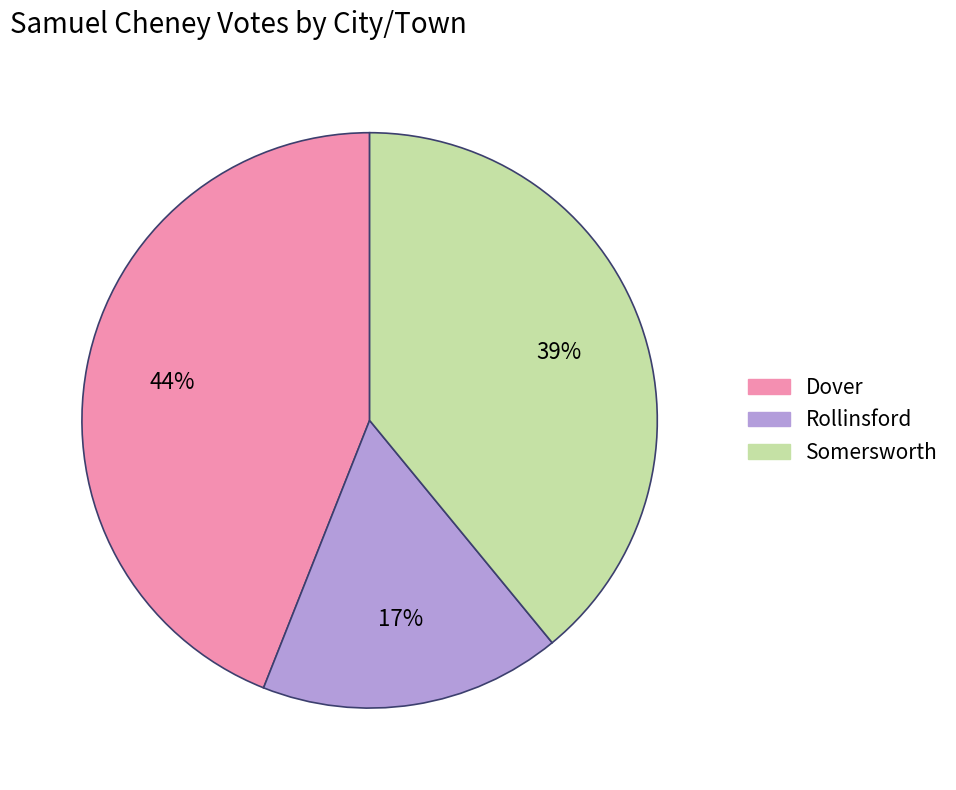

What is the ratio of the value at Somersworth to the value at Rollinsford?

2.3